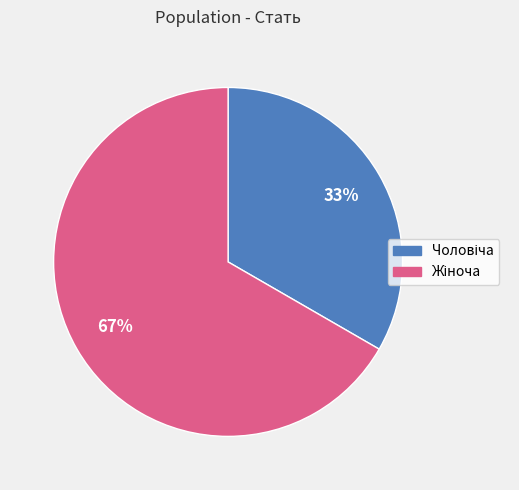

To the nearest percent, what is the average slice percentage?

50%